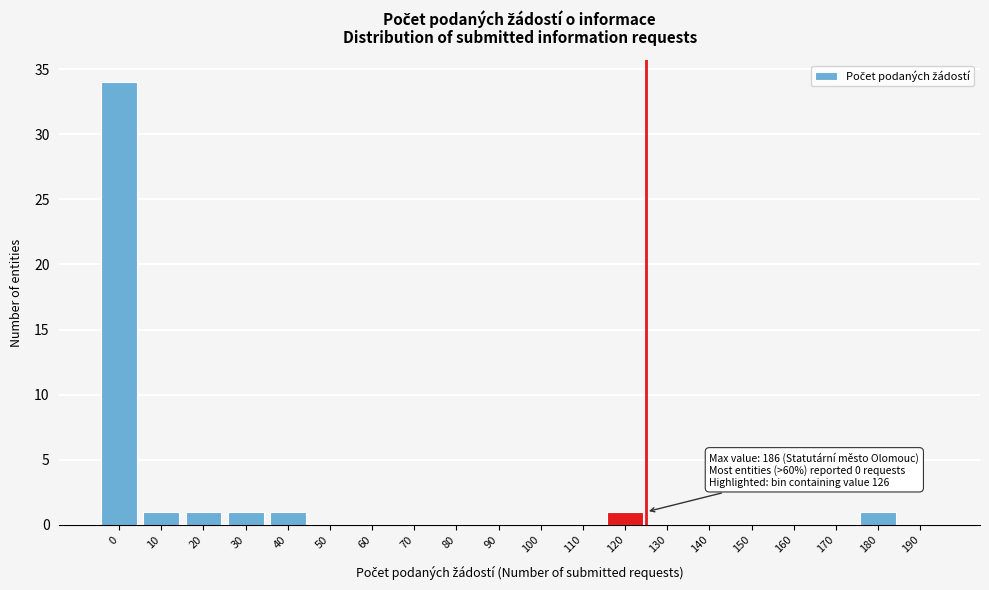

Reading left to right, list all the values displayed in this chart.

0=34	10=1	20=1	30=1	40=1	50=0	60=0	70=0	80=0	90=0	100=0	110=0	120=1	130=0	140=0	150=0	160=0	170=0	180=1	190=0